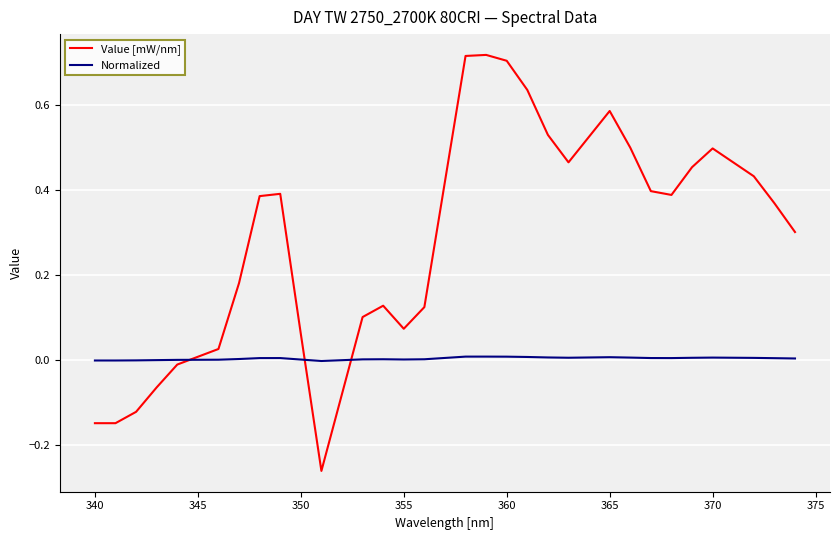

Which series has the widest spread of values?

Value [mW/nm]